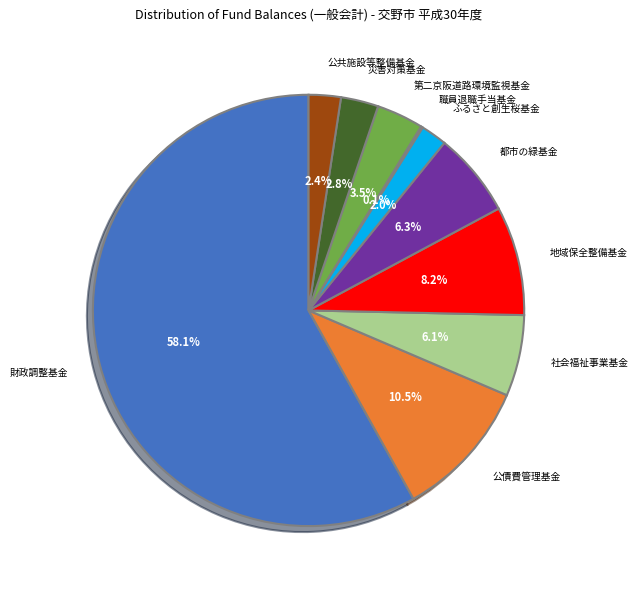

To the nearest percent, what percentage of the pie is 財政調整基金?

58%